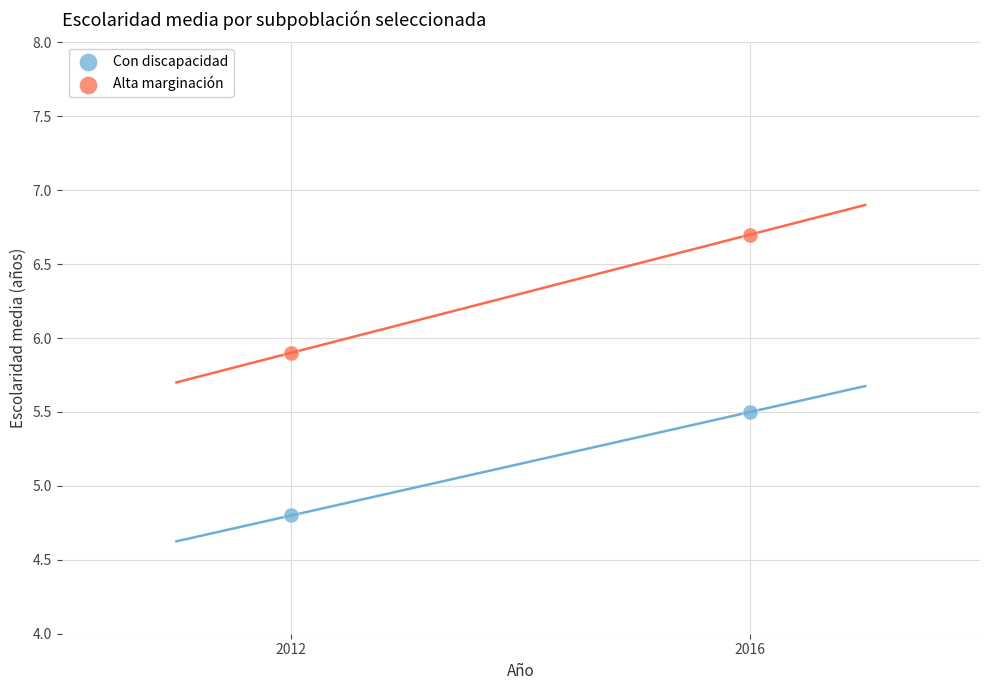

In the Con discapacidad series, what Y value is closest to 5?

4.8